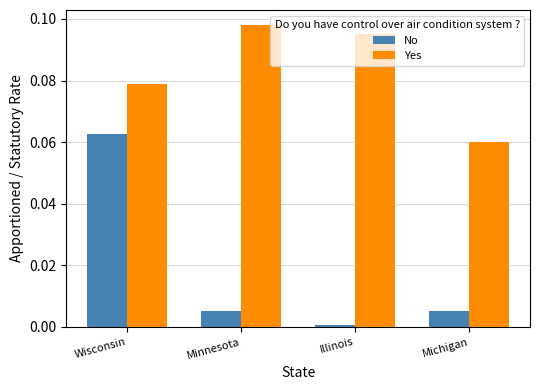

Count the number of categories in the chart.

4